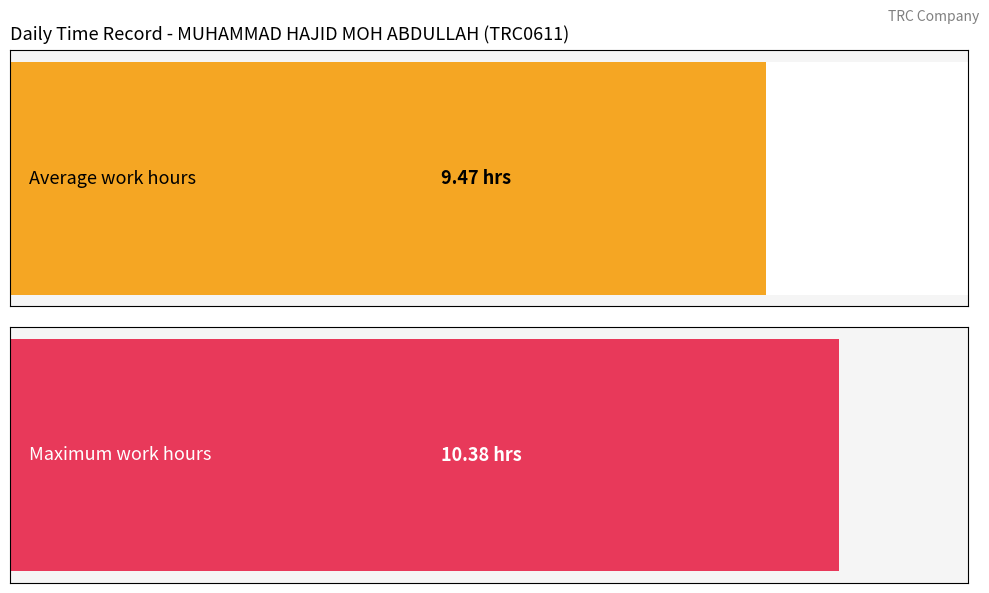

Are the bars horizontal?

Yes